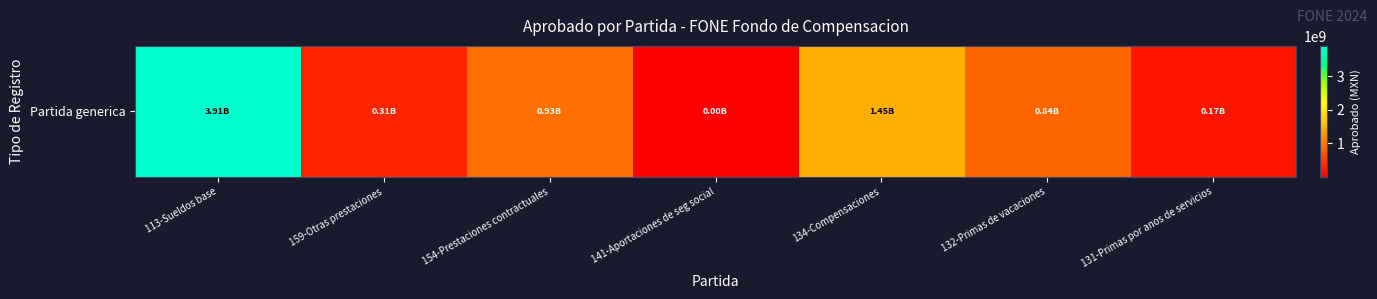

Reading left to right, list all the values displayed in this chart.

113-Sueldos base=3905515698.9	159-Otras prestaciones=311483608.2	154-Prestaciones contractuales=927198706.0	141-Aportaciones de seg social=287918.8	134-Compensaciones=1449295933.5	132-Primas de vacaciones=843417800.7	131-Primas por anos de servicios=173229131.0